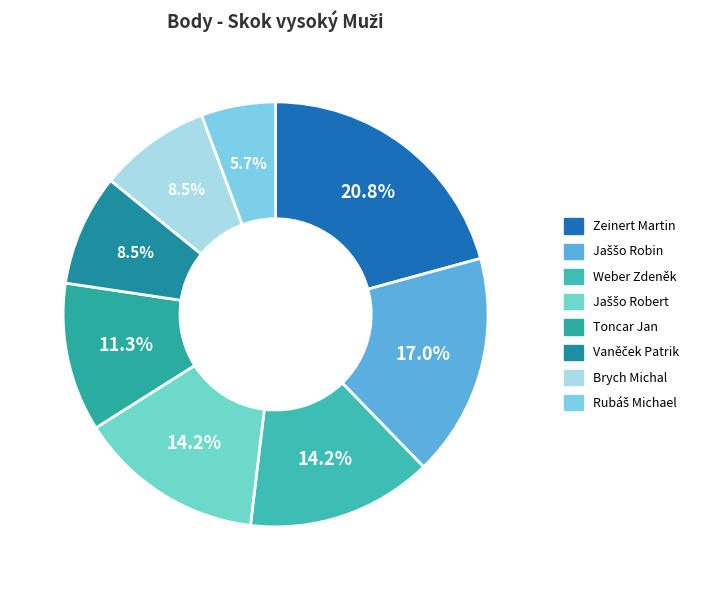

How many slices are in this pie chart?

8